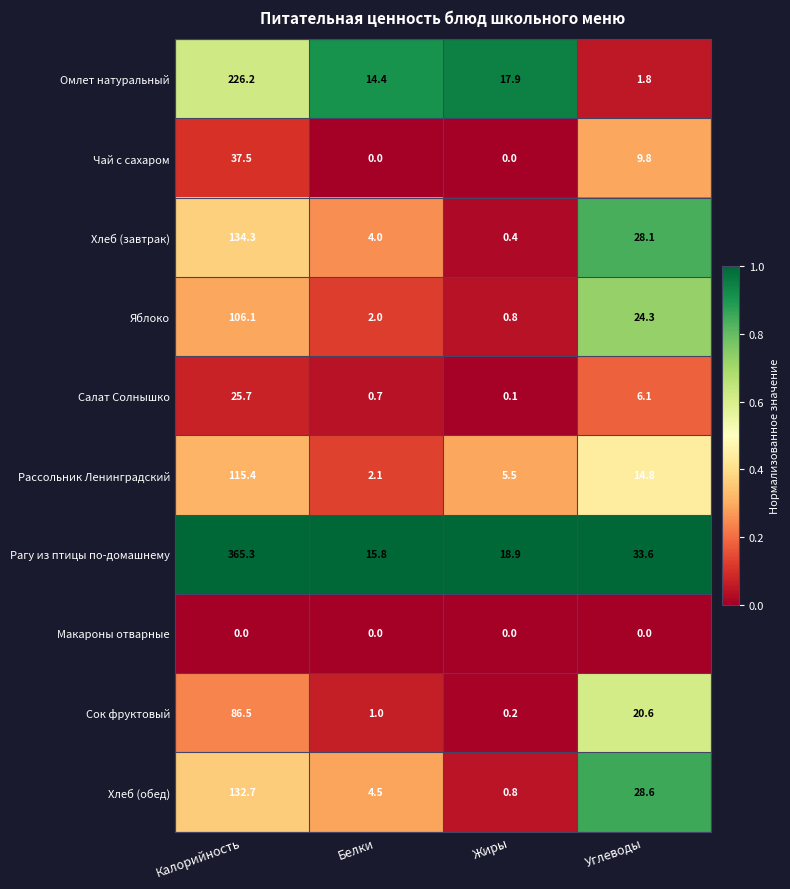

How many categories are shown in the chart?

4